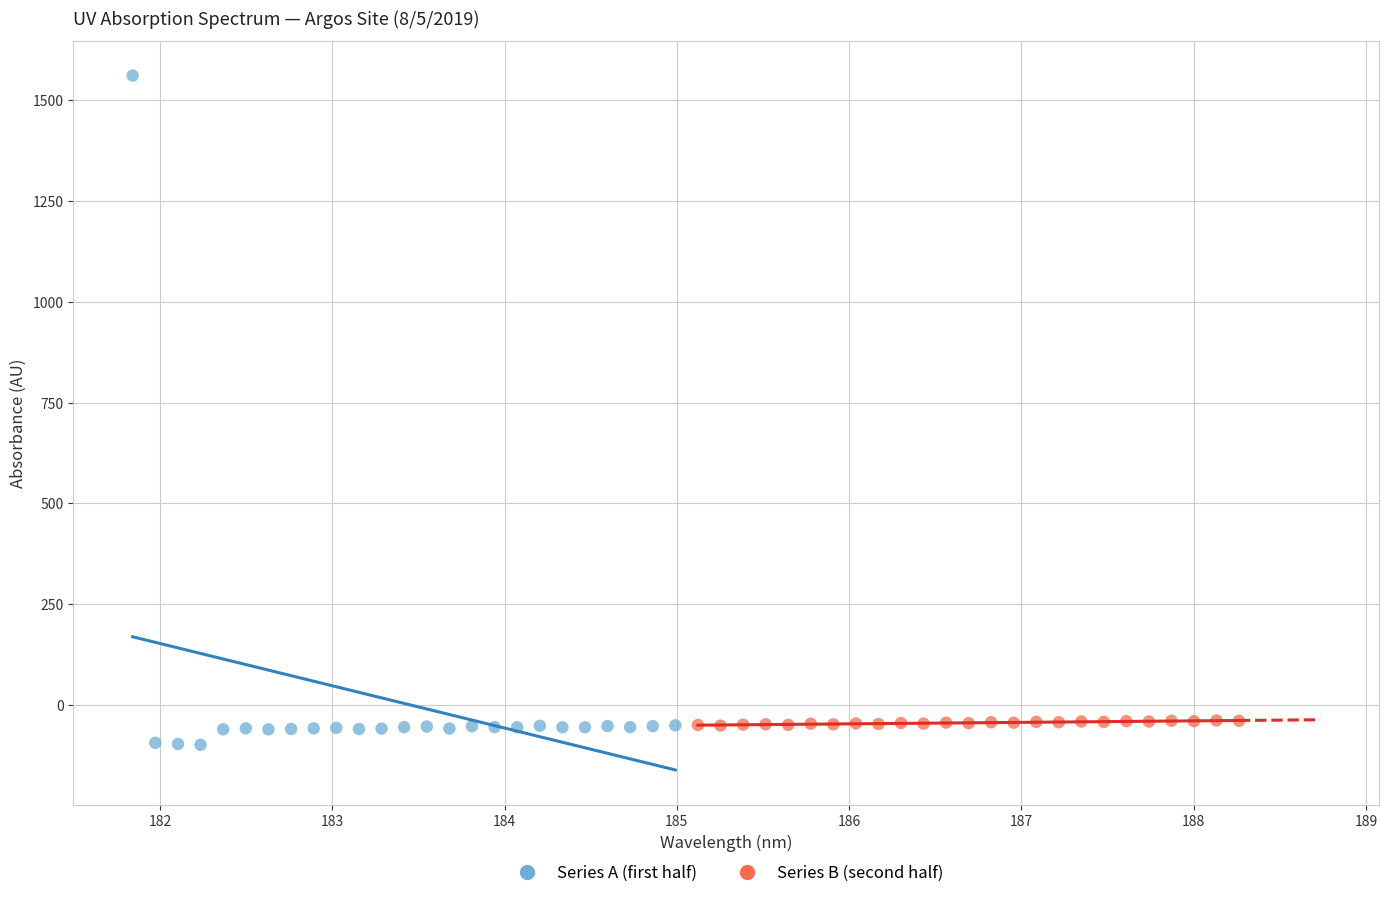

Which series reaches the maximum Y coordinate?

Series A (first half)